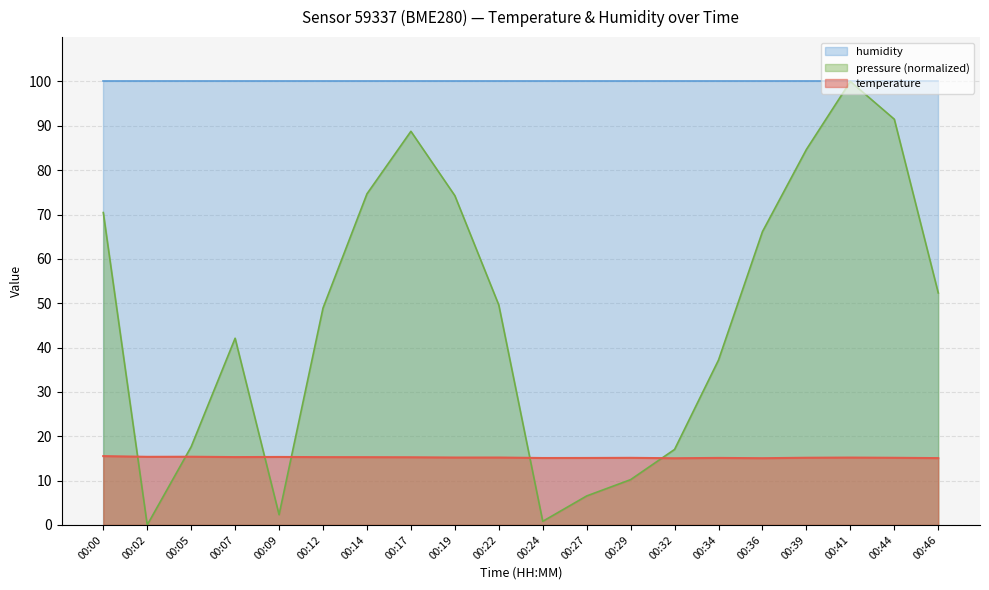

Is the value of pressure_norm at 00:34 greater than the value of temperature at 00:46?

Yes